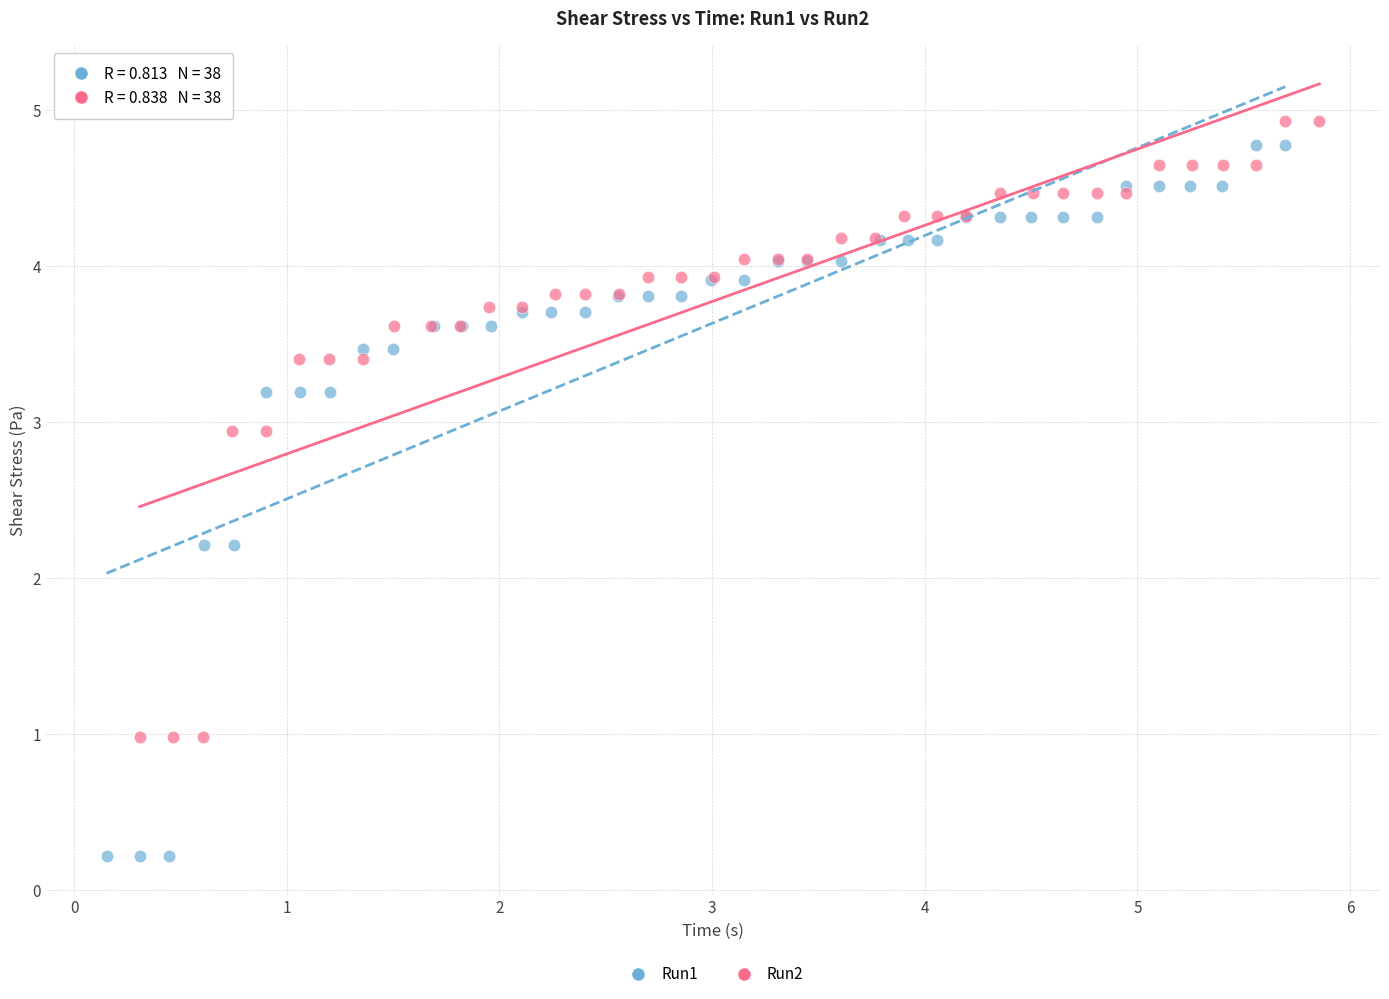

Which series contains the lowest Y value?

Run1